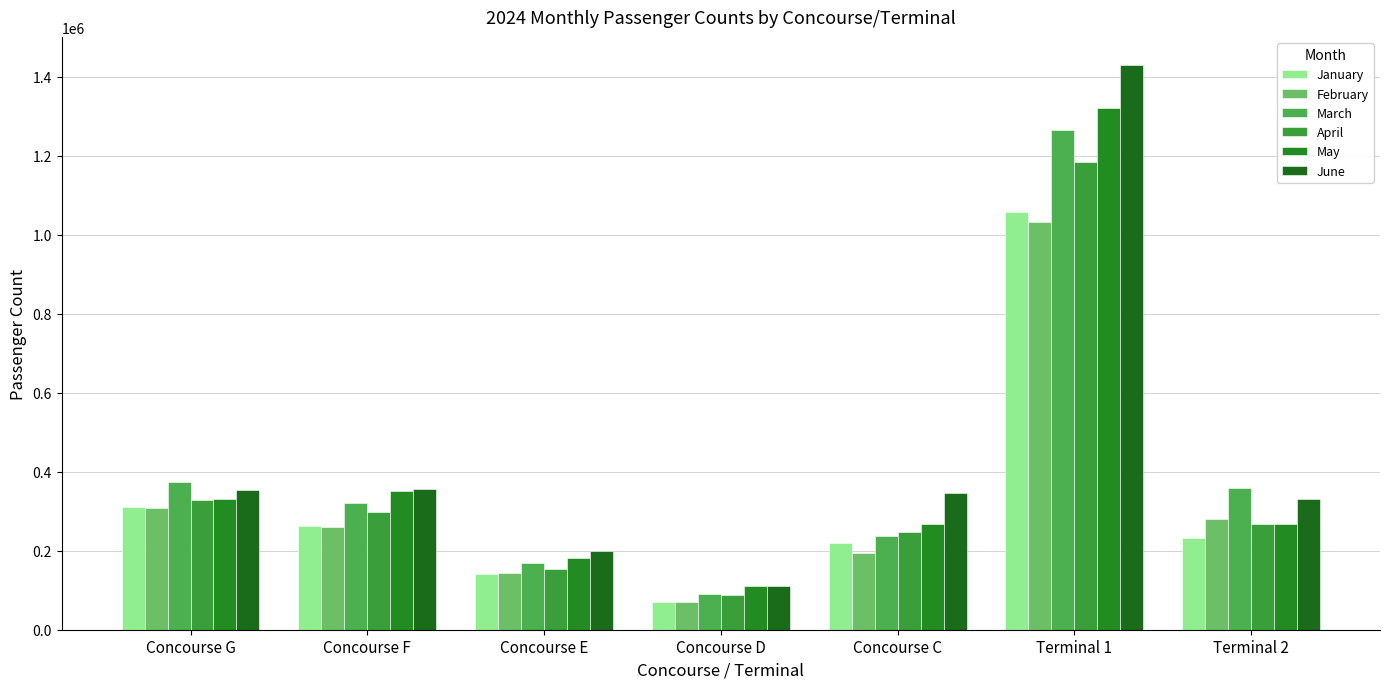

How many bars are there in each group?

6